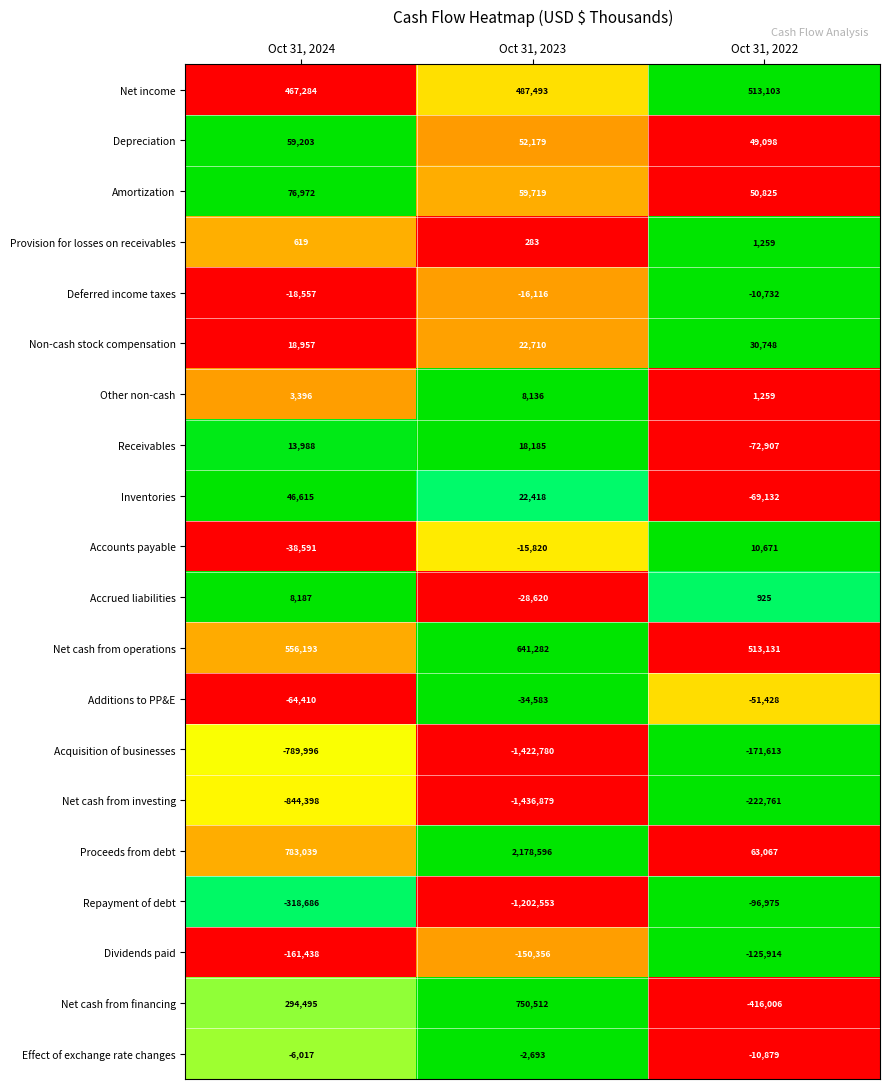

What is the difference between the maximum and minimum values in the Net cash from operations series?

128151